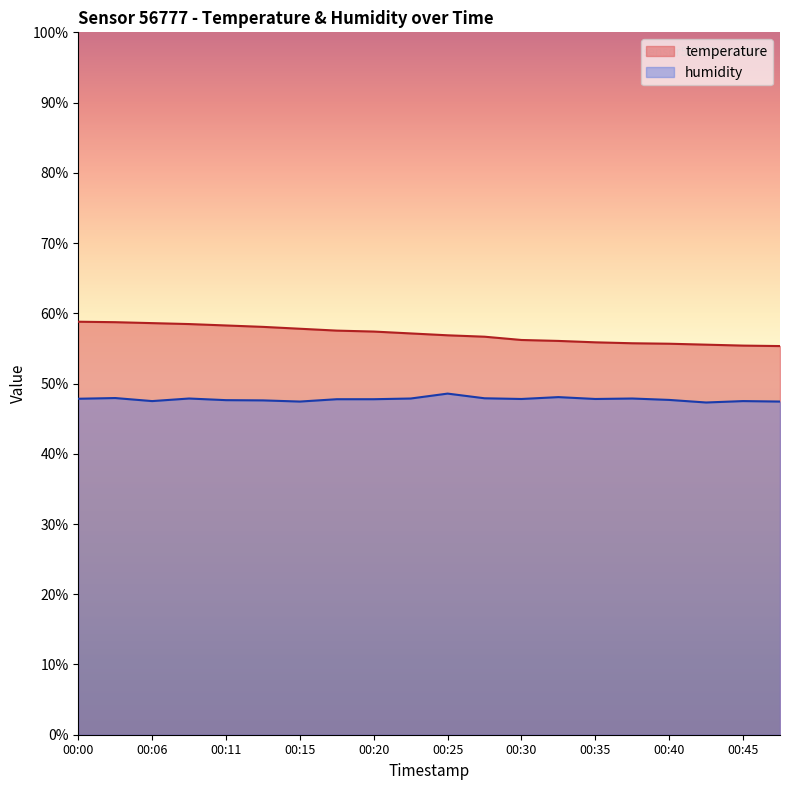

What is the total value across all series at 00:15?

105.2